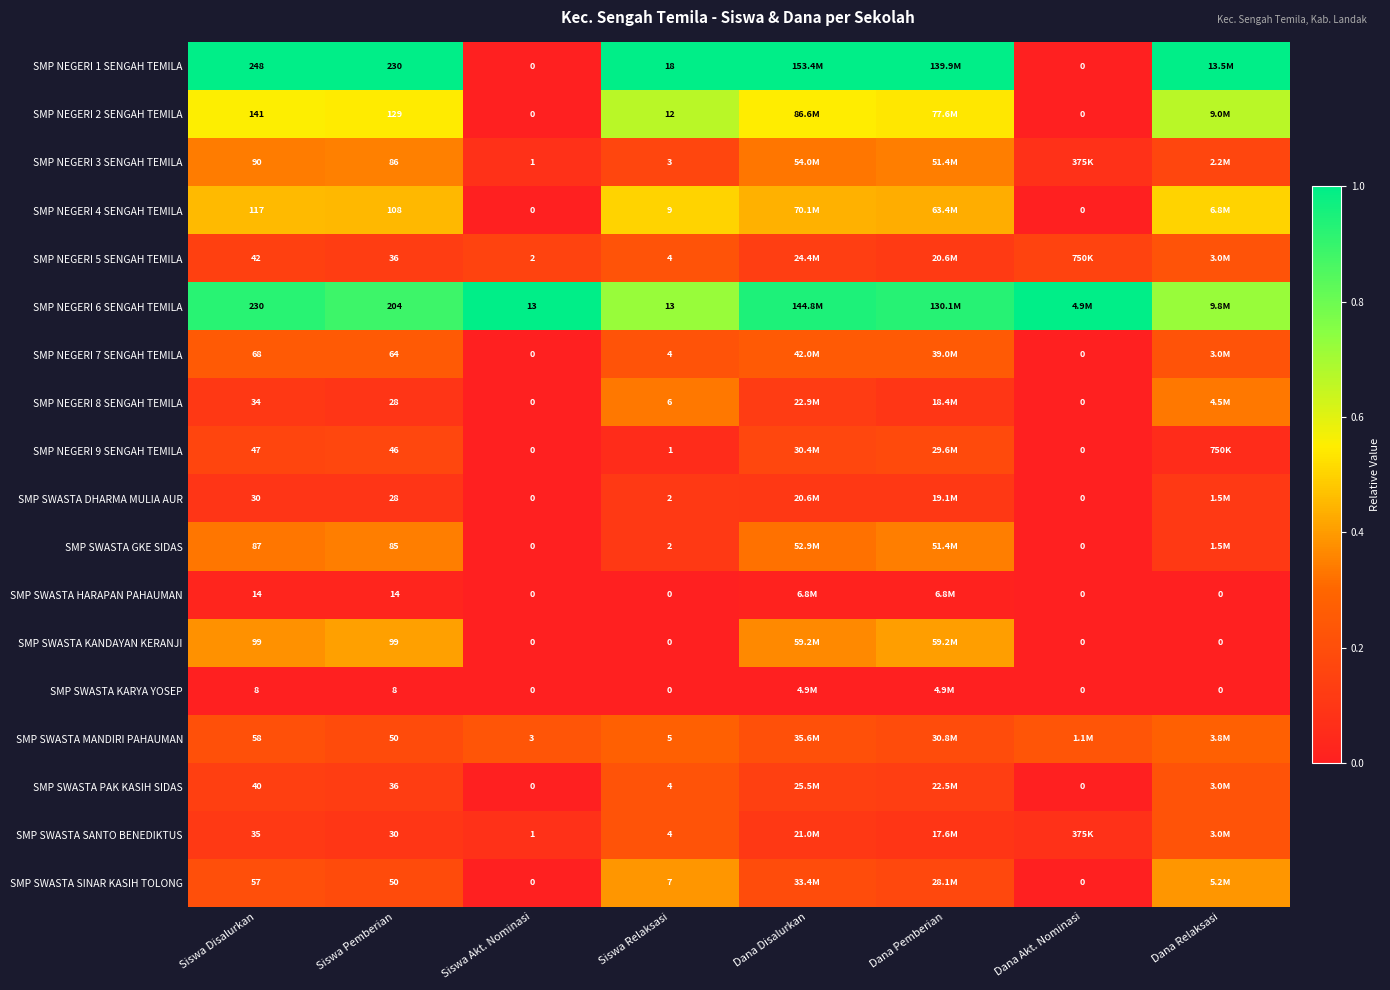

What is the average value of the SMP SWASTA GKE SIDAS series?

0.2